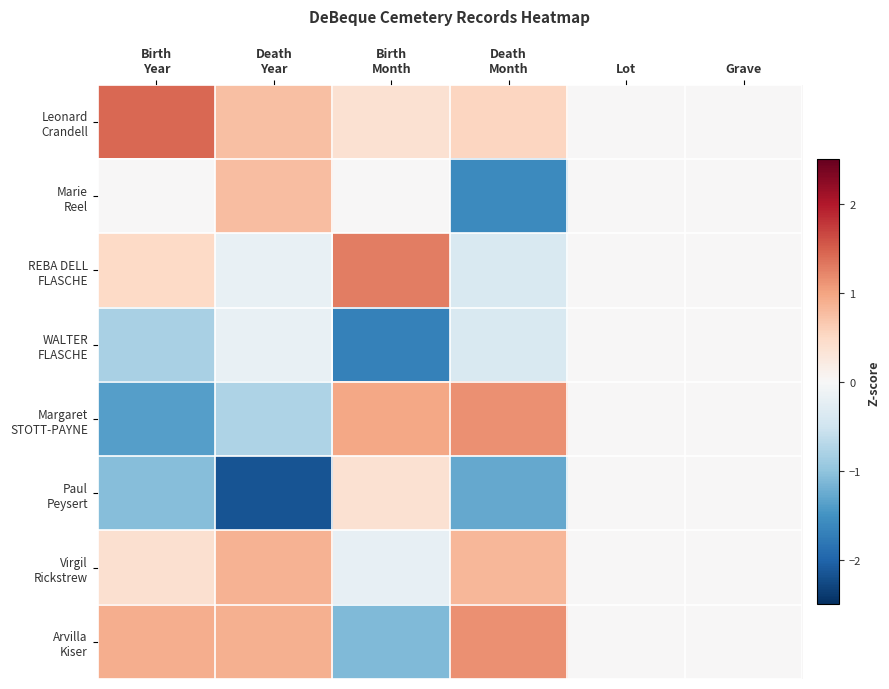

At how many categories does at least one series exceed -1?

6